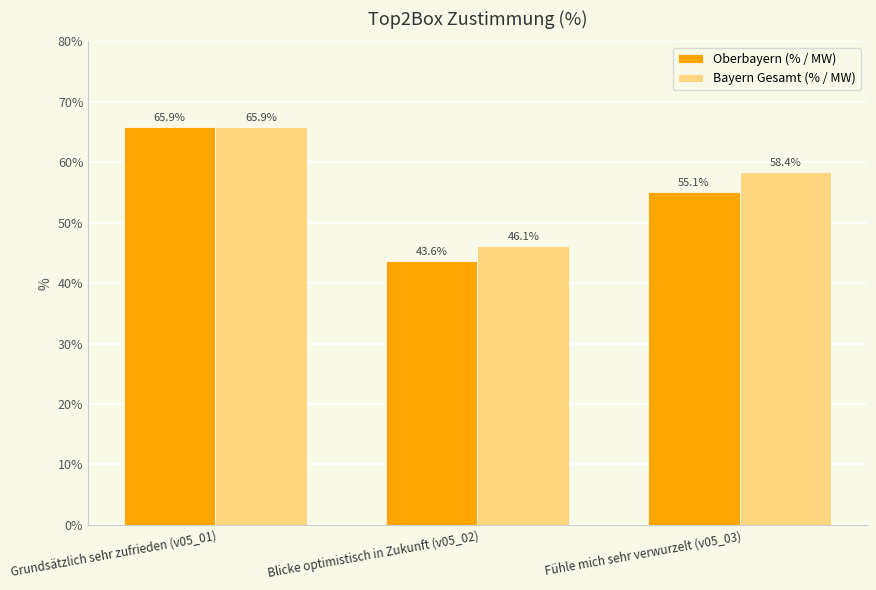

Which category has the highest value in the Oberbayern (% / MW) series?

Grundsätzlich sehr zufrieden (v05_01)